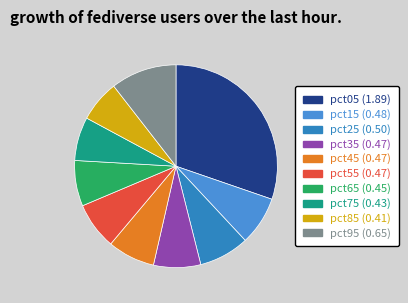

What is the change in value from pct85 to pct95?

+0.2